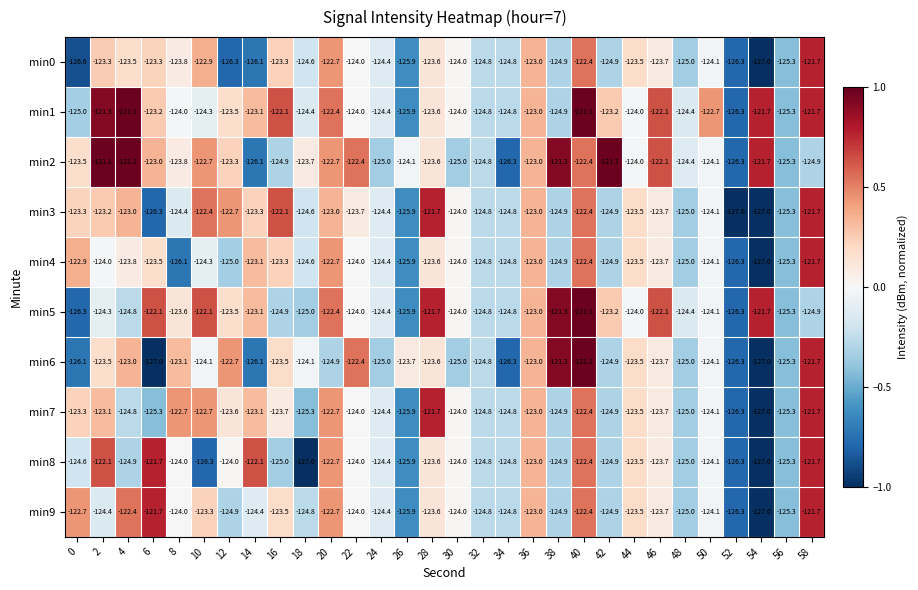

True or false: min7 has a value of -123.5 at 44.

True